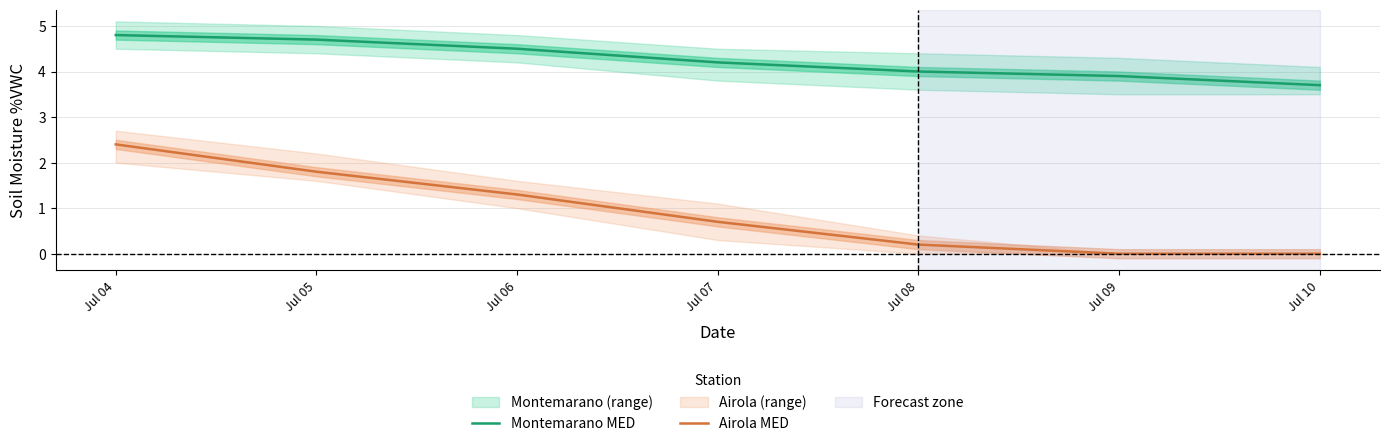

Is the value of Montemarano MED at Jul 09 greater than the value of Airola MED at Jul 04?

Yes